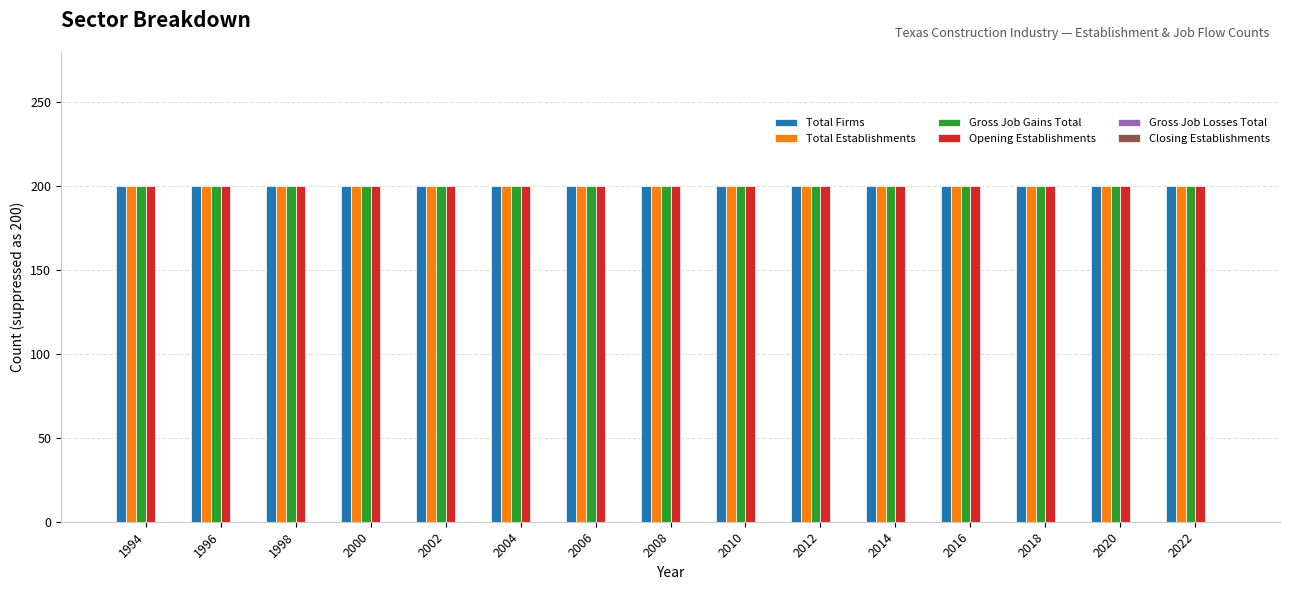

Is it true that Total Establishments equals 200 at 2012?

True